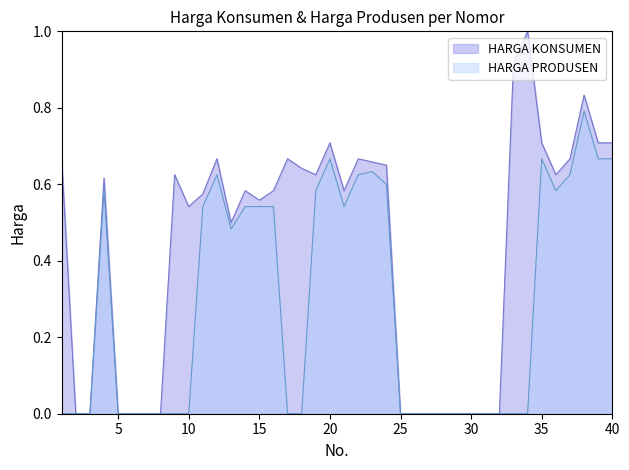

The value of HARGA PRODUSEN at 25 is 0.0. True or false?

True